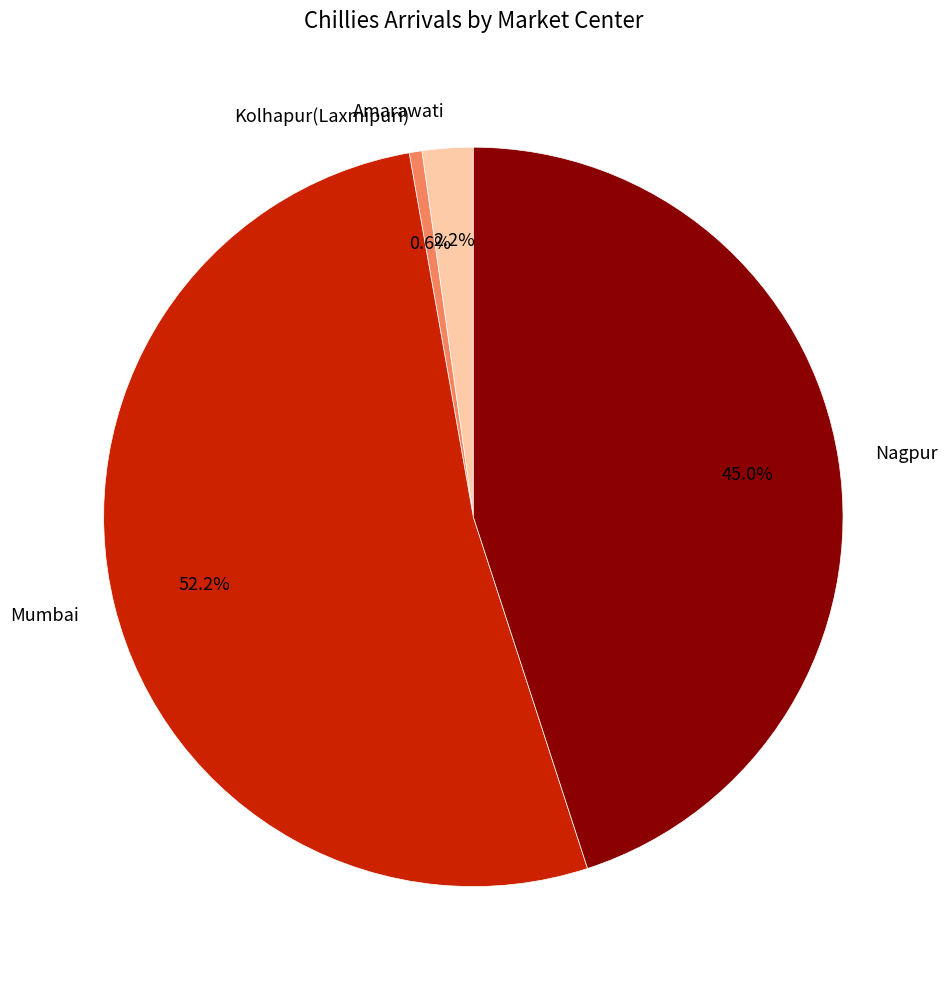

How many segments does this pie chart have?

4